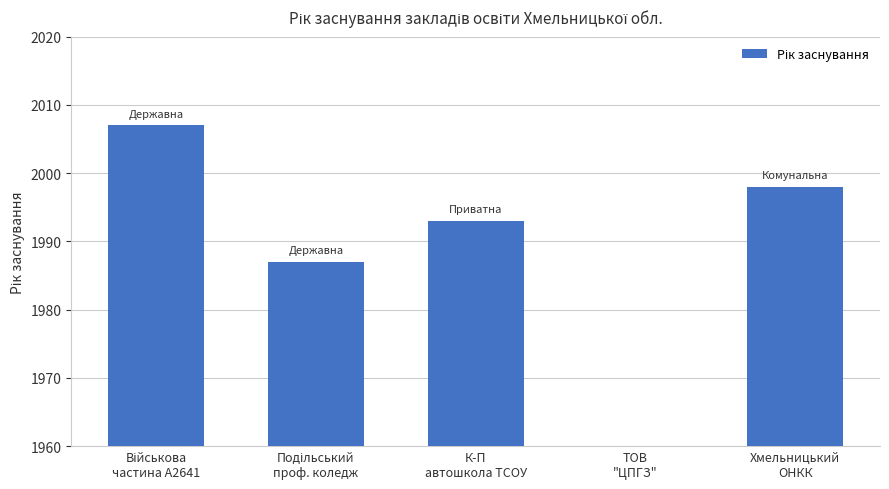

What is the maximum value shown in the chart?

2007